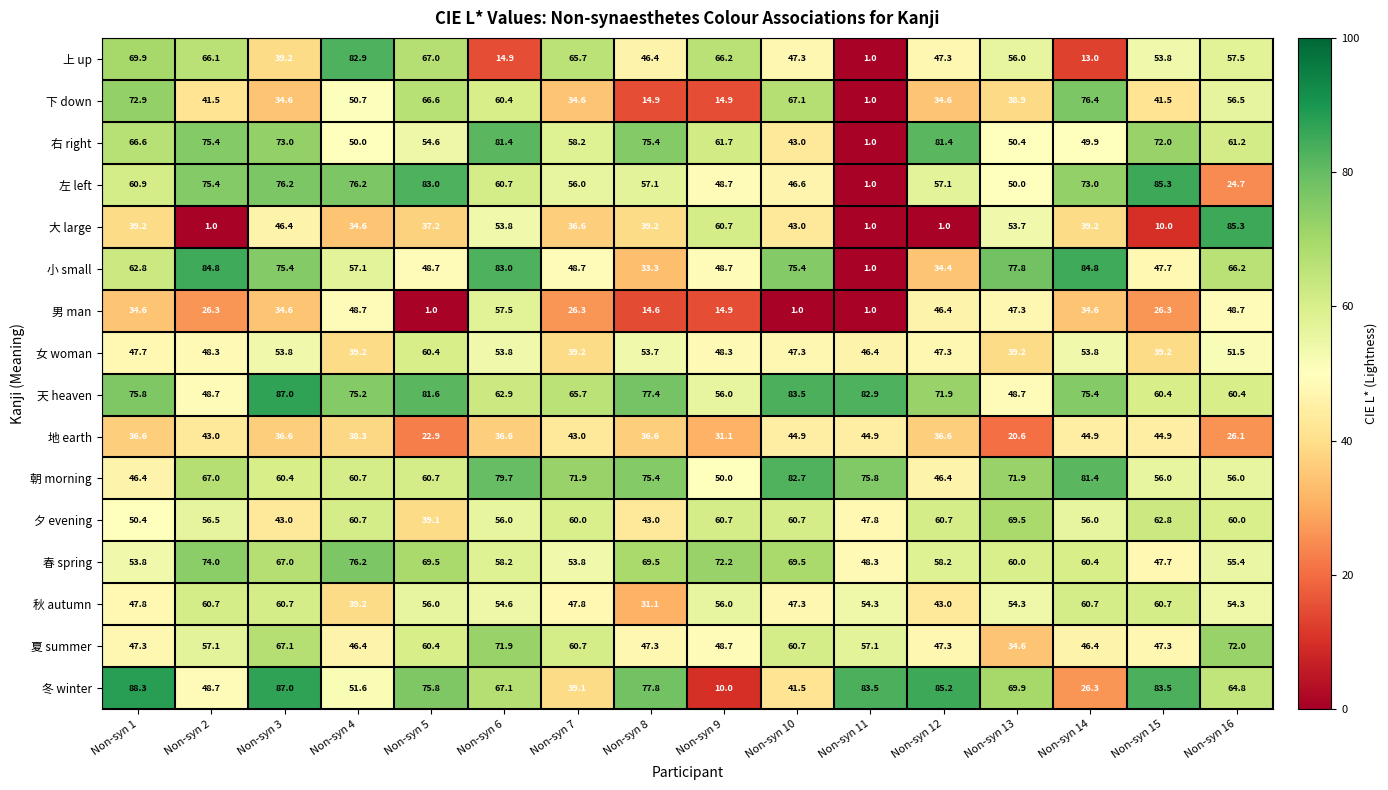

What value does the 大 large series have at Non-syn 12?

1.0